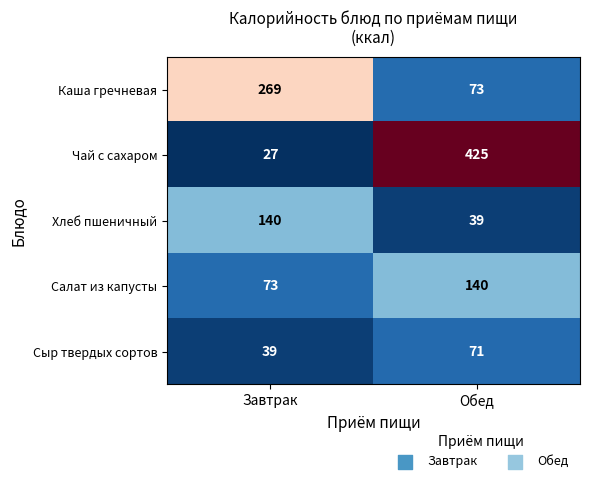

Between Завтрак and Обед, which series saw the biggest shift?

Чай с сахаром